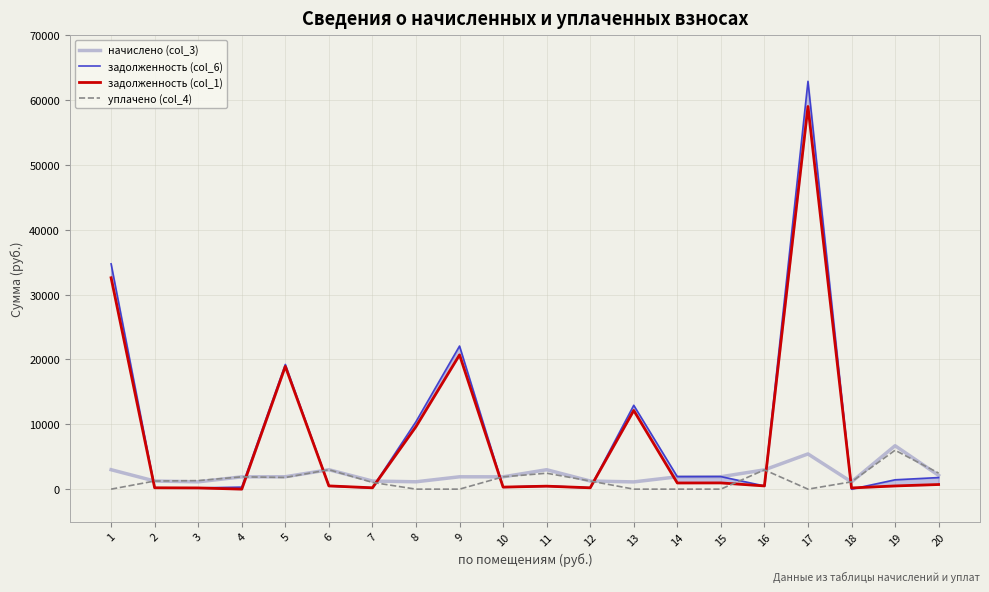

List the series in order of their peak value, lowest first.

уплачено (col_4), начислено (col_3), задолженность (col_1), задолженность (col_6)